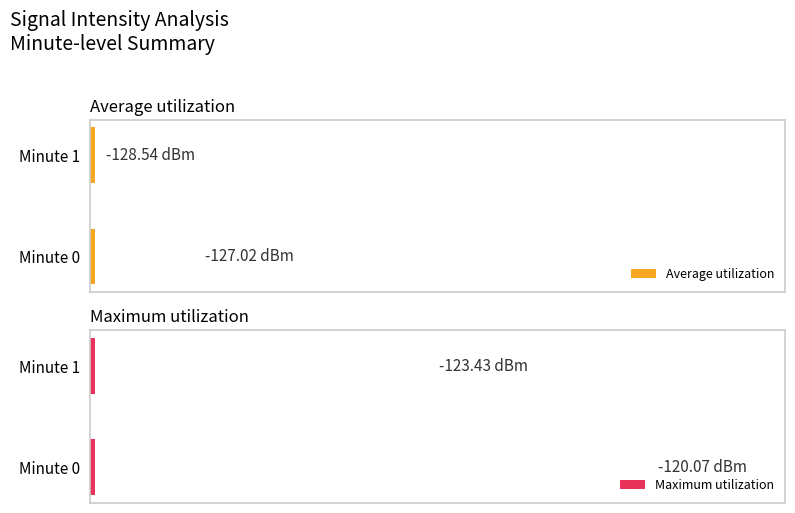

What is the sum of all Maximum utilization values?

-243.5